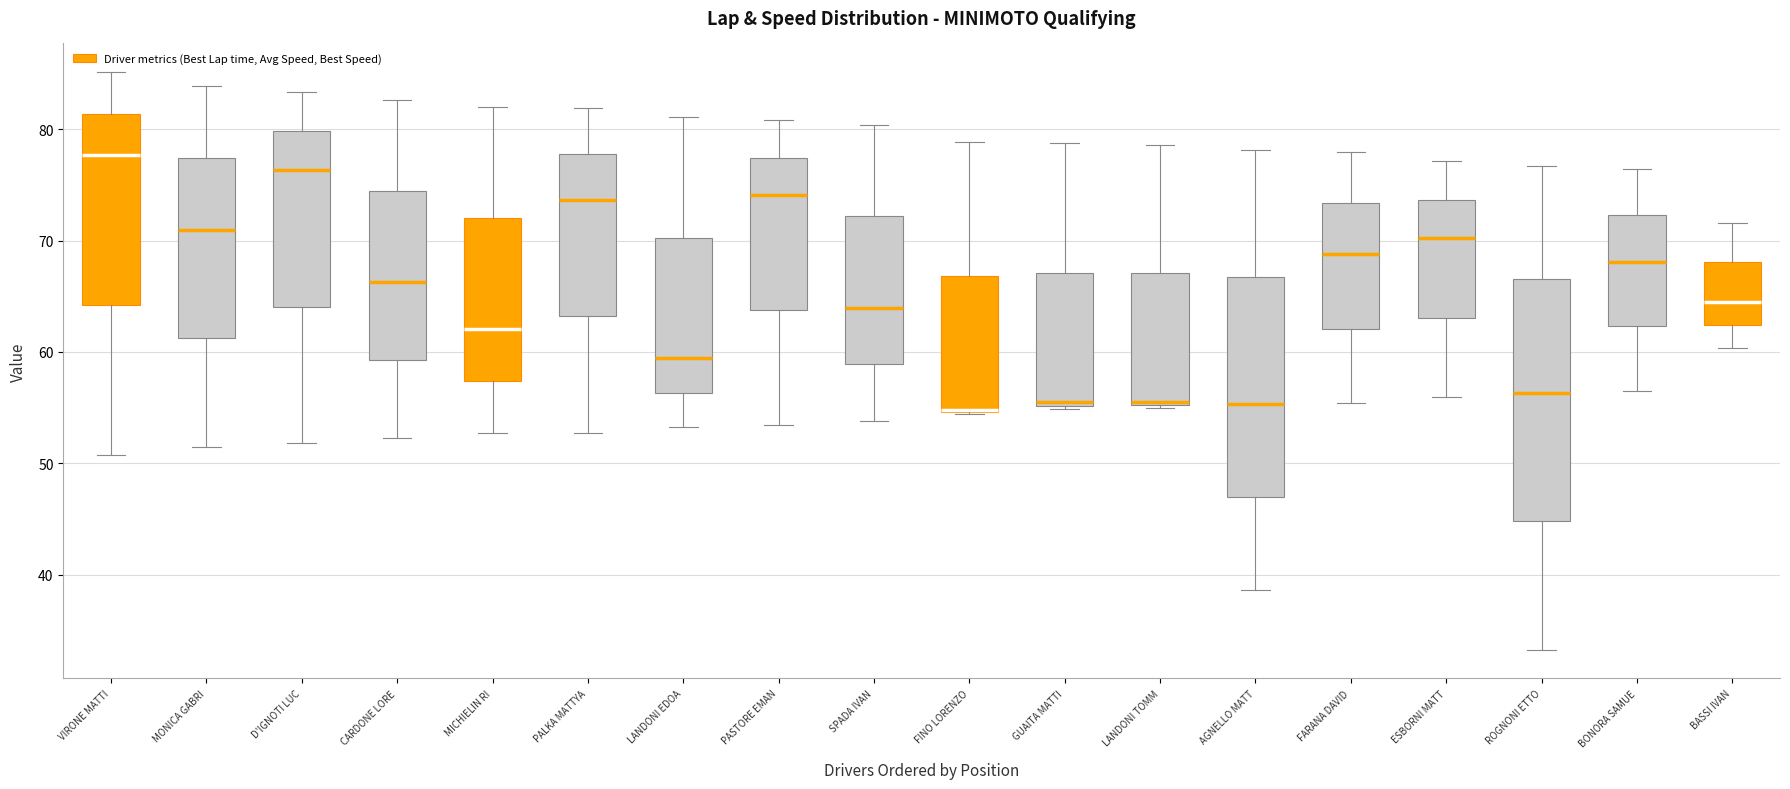

Reading left to right, read every box against the y-axis: the position of its median line, the range the box covers, and the ends of its whiskers. The values are not printed on the chart, so give them approximately, as read against the axis.

VIRONE MATTI: median 78, box 64 to 81, whiskers 51 to 85
MONICA GABRI: median 71, box 61 to 77, whiskers 52 to 84
D'IGNOTI LUC: median 76, box 64 to 80, whiskers 52 to 83
CARDONE LORE: median 66, box 59 to 74, whiskers 52 to 83
MICHIELIN RI: median 62, box 57 to 72, whiskers 53 to 82
PALKA MATTYA: median 74, box 63 to 78, whiskers 53 to 82
LANDONI EDOA: median 59, box 56 to 70, whiskers 53 to 81
PASTORE EMAN: median 74, box 64 to 77, whiskers 53 to 81
SPADA IVAN: median 64, box 59 to 72, whiskers 54 to 80
FINO LORENZO: median 55 (drawn on the box's lower edge), box 55 to 67, whiskers 54 to 79
GUAITA MATTI: median 55 (just above the box's lower edge), box 55 to 67, whiskers 55 (just below the box's lower edge) to 79
LANDONI TOMM: median 55, box 55 to 67, whiskers 55 to 79
AGNELLO MATT: median 55, box 47 to 67, whiskers 39 to 78
FARANA DAVID: median 69, box 62 to 73, whiskers 55 to 78
ESBORNI MATT: median 70, box 63 to 74, whiskers 56 to 77
ROGNONI ETTO: median 56, box 45 to 67, whiskers 33 to 77
BONORA SAMUE: median 68, box 62 to 72, whiskers 57 to 76
BASSI IVAN: median 64, box 62 to 68, whiskers 60 to 72